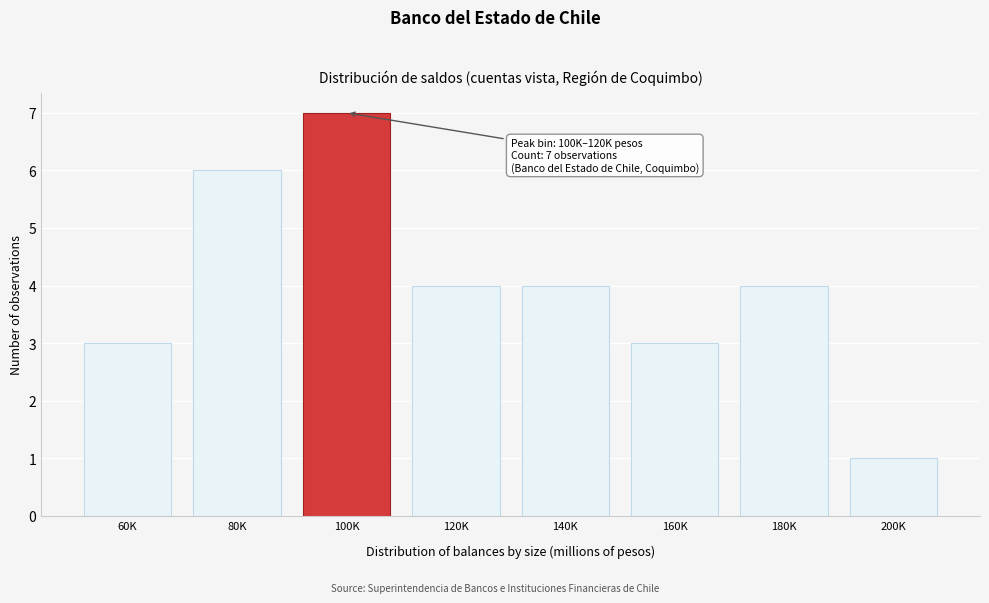

Reading right to left, what are all the values shown in this chart?

200K=1	180K=4	160K=3	140K=4	120K=4	100K=7	80K=6	60K=3